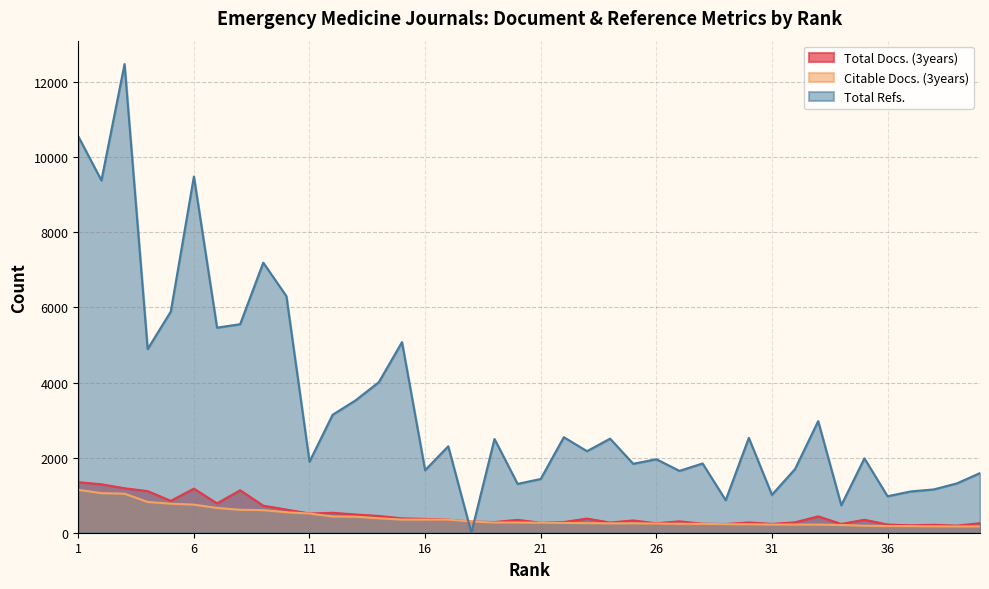

Reading left to right, list all the values displayed in this chart.

Total Docs. (3years): 1=1346	2=1290	3=1184	4=1108	5=849	6=1174	7=781	8=1131	9=720	10=617	11=511	12=531	13=485	14=447	15=383	16=368	17=348	18=297	19=284	20=343	21=266	22=285	23=377	24=271	25=327	26=252	27=303	28=240	29=232	30=273	31=235	32=277	33=436	34=234	35=345	36=219	37=196	38=211	39=188	40=255
Citable Docs. (3years): 1=1143	2=1054	3=1039	4=819	5=773	6=748	7=660	8=611	9=601	10=545	11=511	12=432	13=426	14=384	15=350	16=350	17=347	18=297	19=272	20=271	21=266	22=261	23=254	24=250	25=250	26=244	27=238	28=236	29=227	30=225	31=218	32=217	33=216	34=206	35=186	36=179	37=176	38=170	39=167	40=167
Total Refs.: 1=10553	2=9381	3=12479	4=4891	5=5889	6=9486	7=5461	8=5553	9=7192	10=6299	11=1891	12=3141	13=3528	14=4010	15=5076	16=1665	17=2301	18=0	19=2496	20=1300	21=1432	22=2544	23=2171	24=2505	25=1836	26=1957	27=1647	28=1844	29=866	30=2525	31=1010	32=1696	33=2971	34=731	35=1980	36=971	37=1099	38=1153	39=1314	40=1588